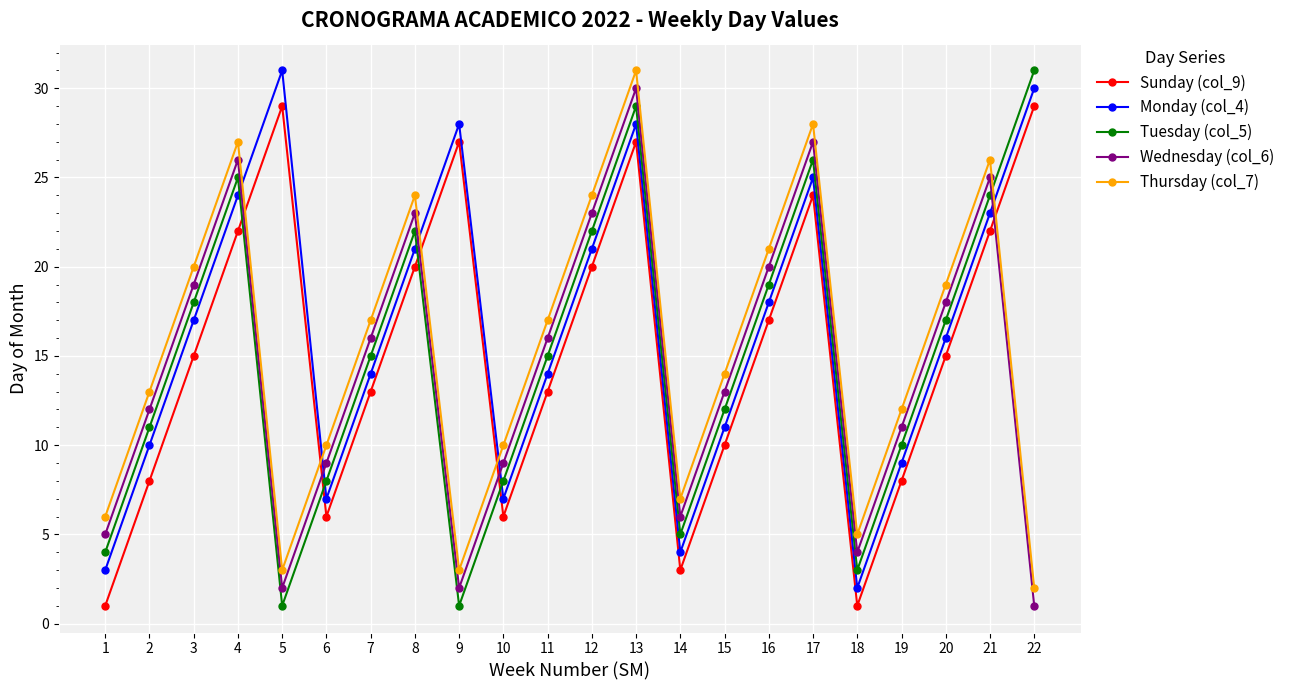

Is the value of Tuesday (col_5) at 2 greater than the value of Monday (col_4) at 3?

No